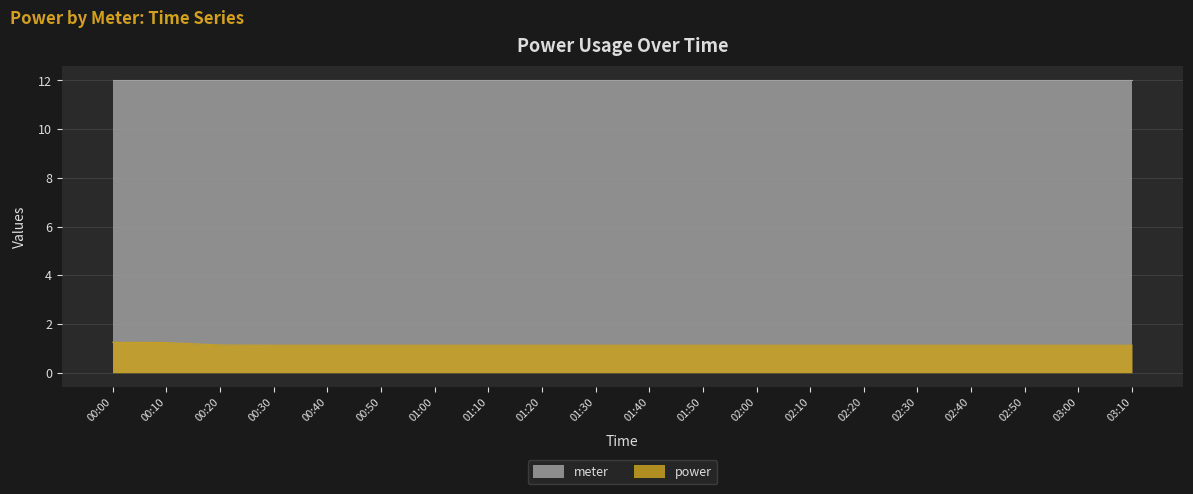

The value at 00:00 is 1.2. True or false?

True